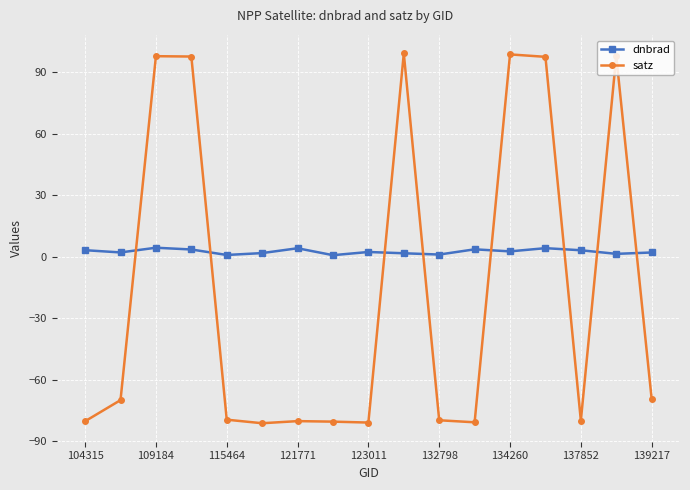

In dnbrad, how many points are lower than both neighbors (excluding endpoints)?

6